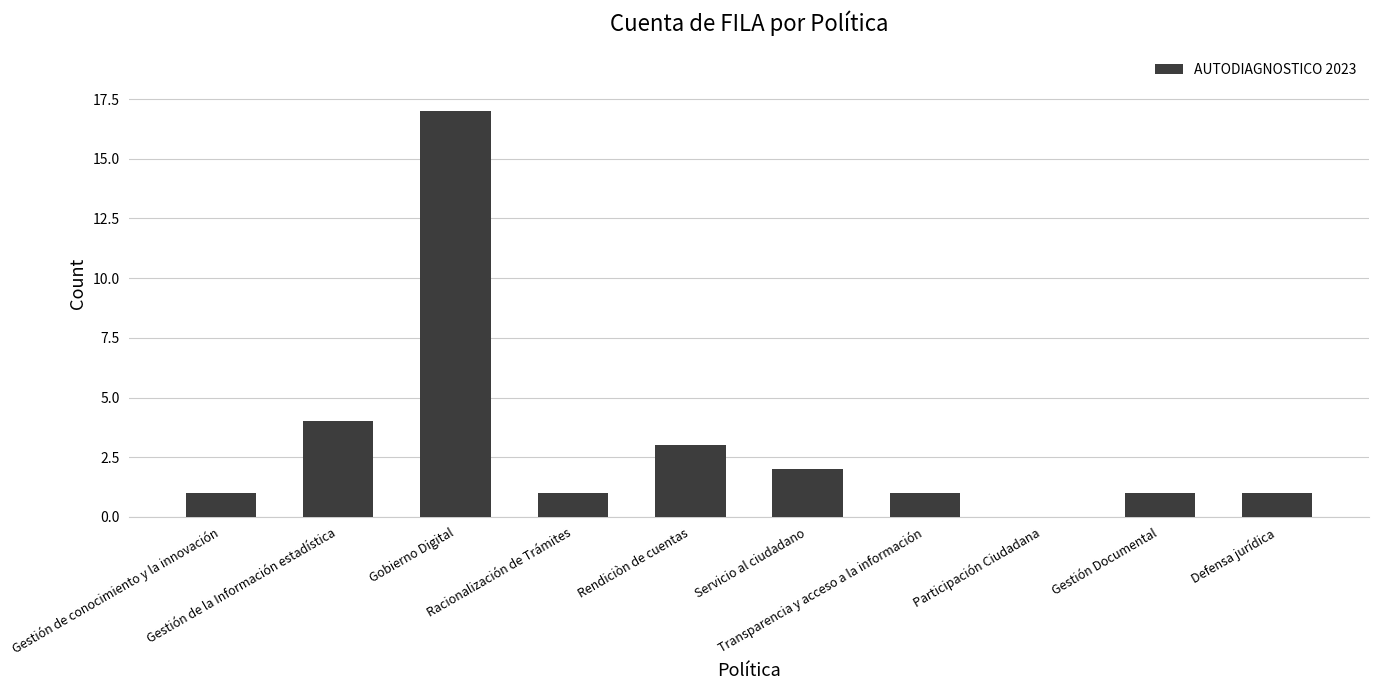

What is the greatest value displayed?

17